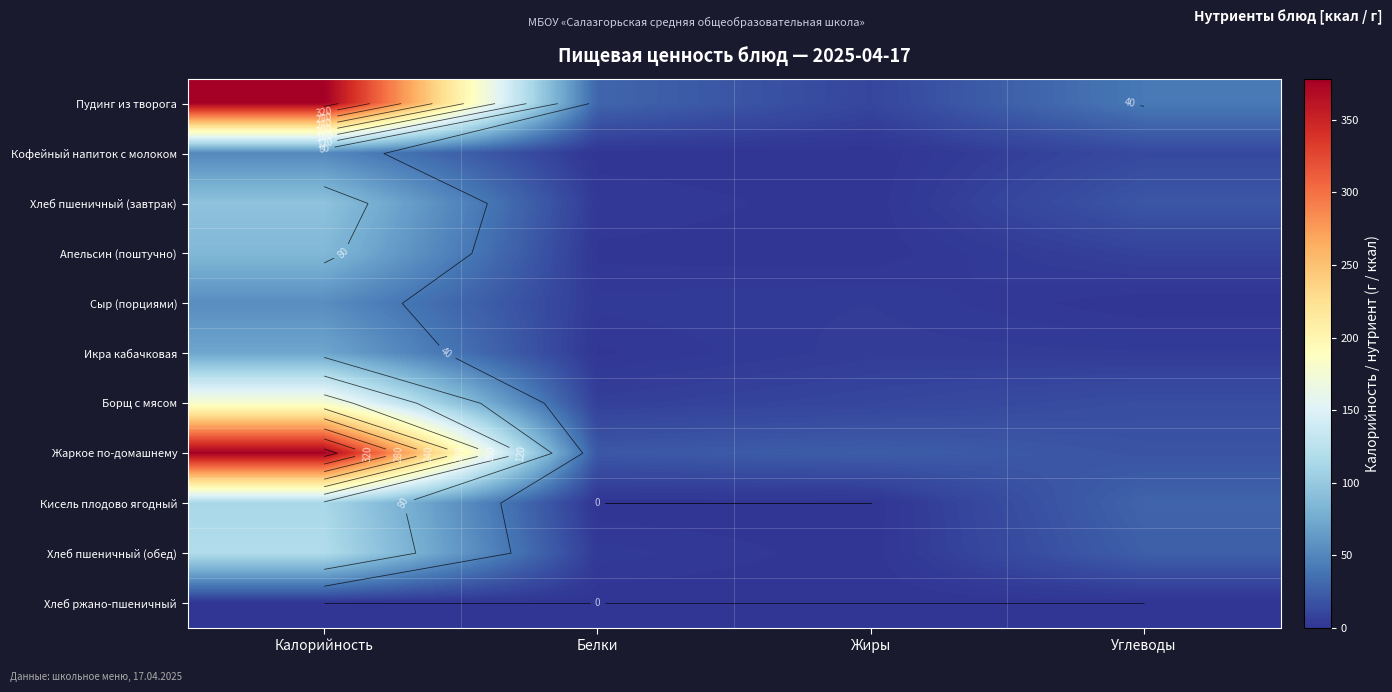

List the series in order of their peak value, highest first.

Пудинг из творога, Жаркое по-домашнему, Борщ с мясом, Хлеб пшеничный (обед), Кисель плодово ягодный, Хлеб пшеничный (завтрак), Апельсин (поштучно), Икра кабачковая, Сыр (порциями), Кофейный напиток с молоком, Хлеб ржано-пшеничный